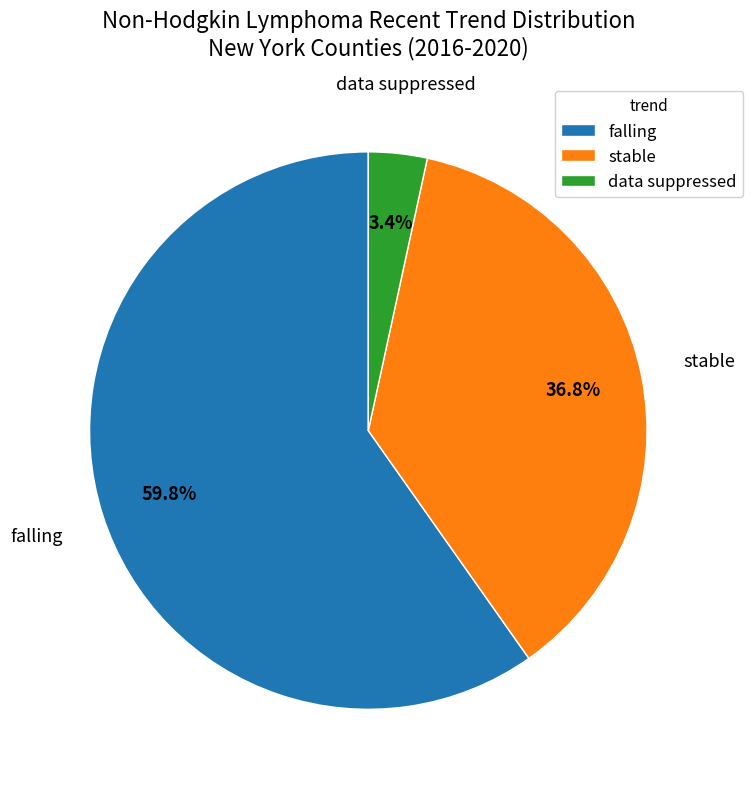

Between falling and data suppressed, which is larger?

falling